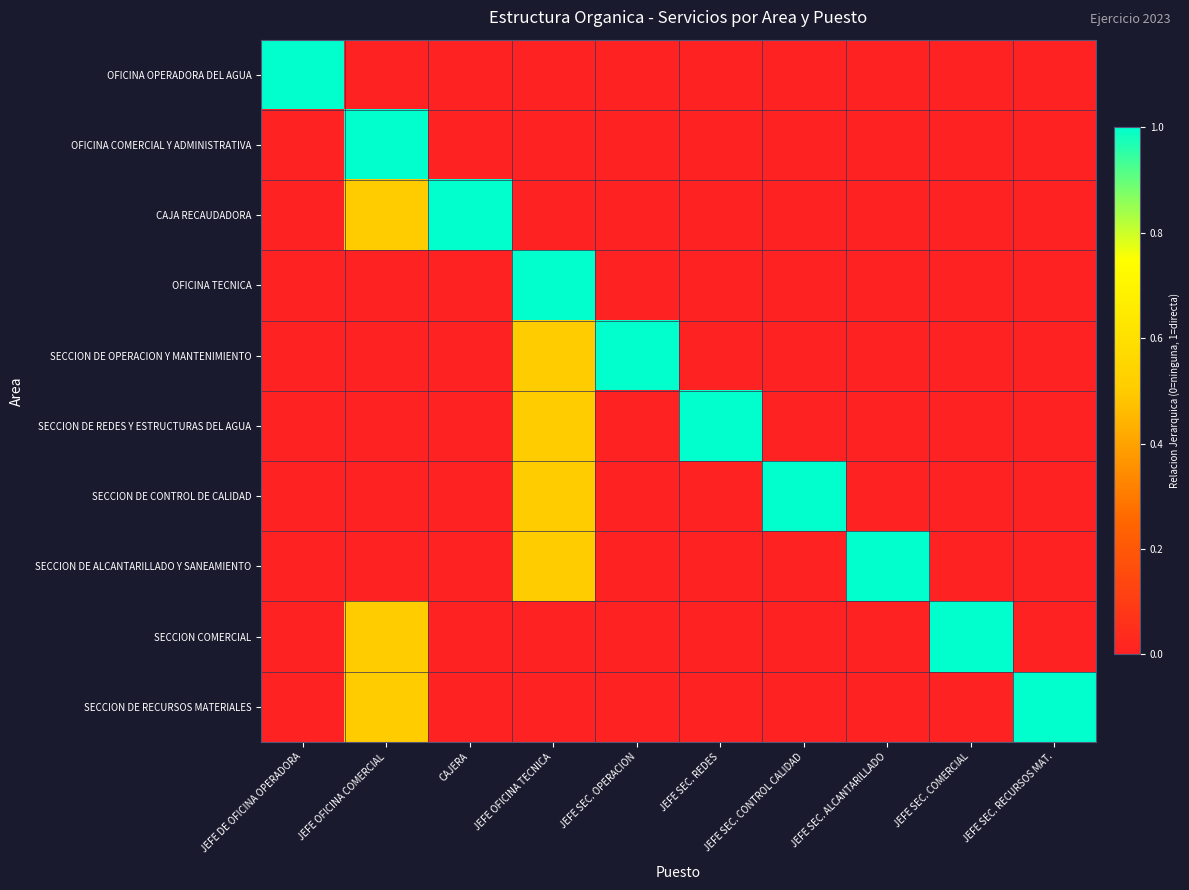

At which category is the sum across all series the highest?

JEFE OFICINA TECNICA